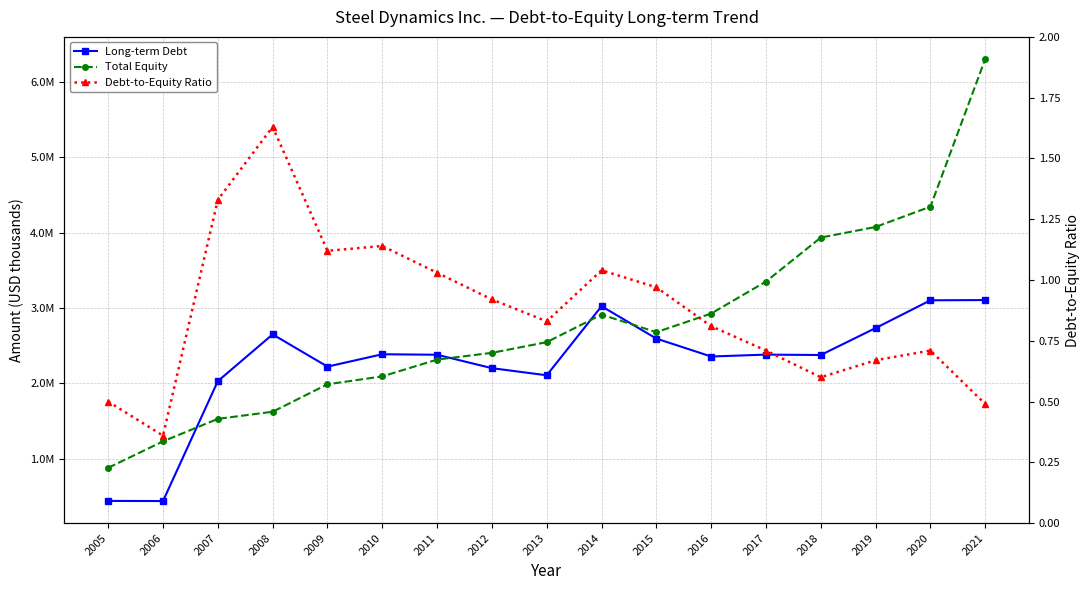

True or false: Debt-to-Equity Ratio and Total Equity cross at least once.

False